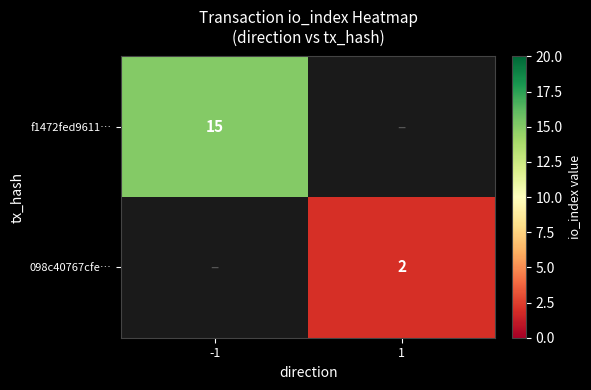

How many series are shown in this chart?

2